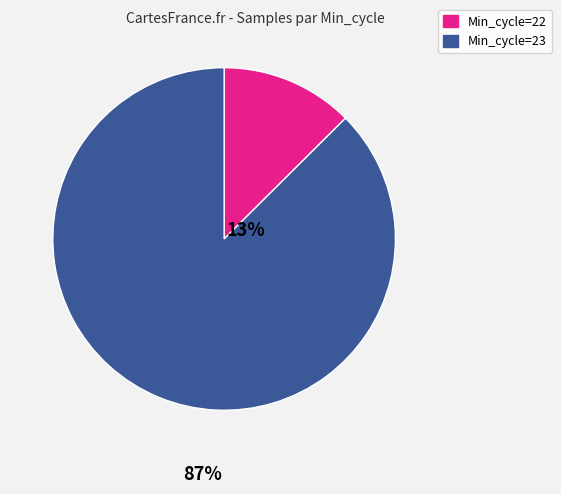

Is there any slice that represents more than half of the pie?

Yes